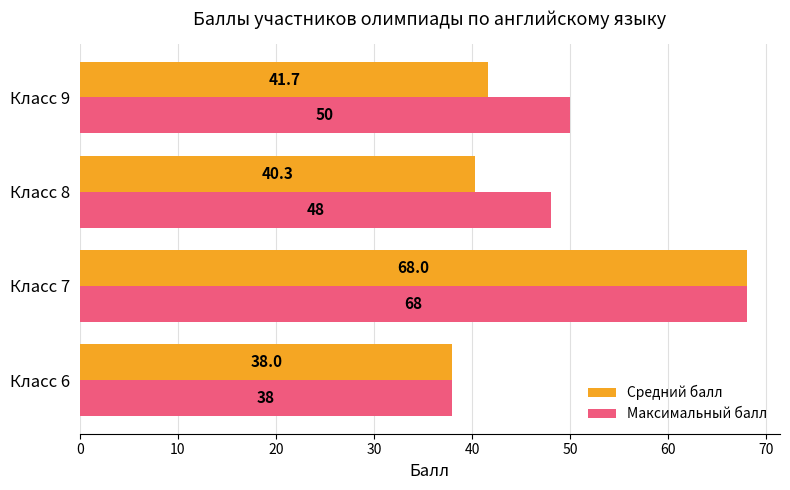

What is the difference between the maximum and minimum values in the Максимальный балл series?

30.0